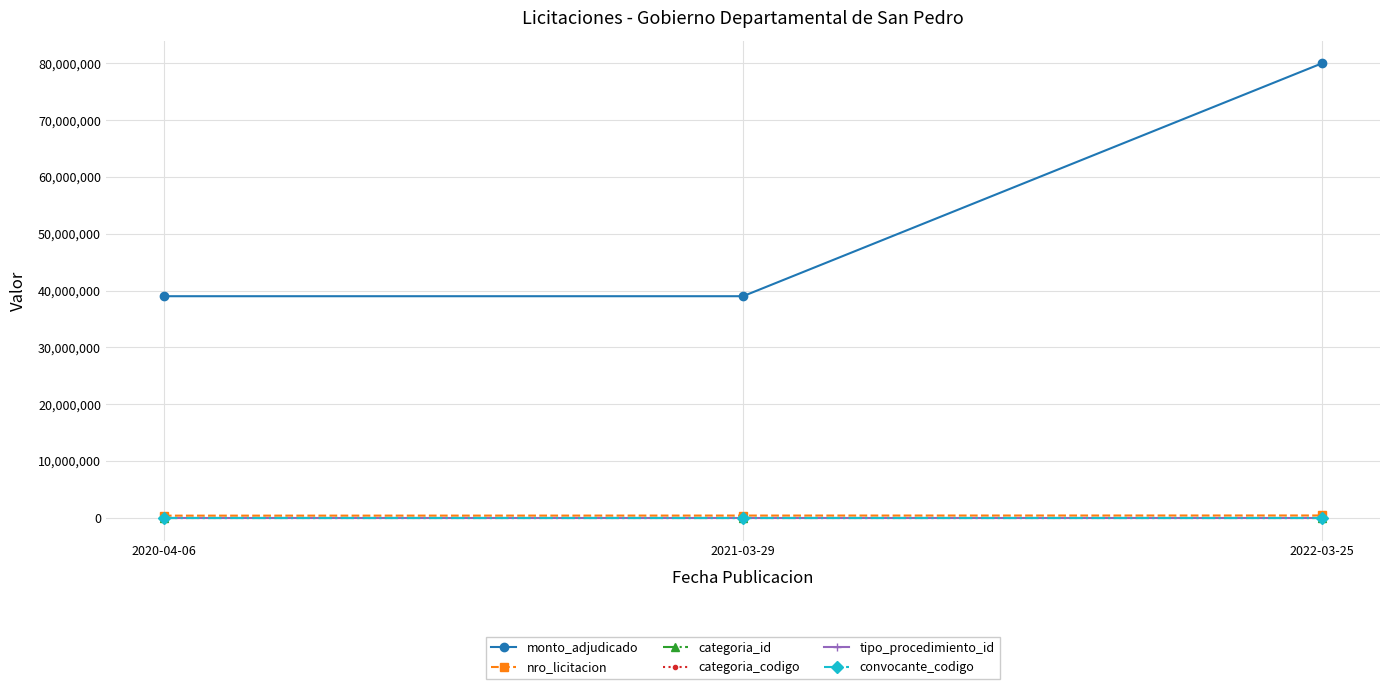

Which series has the largest total across all categories?

monto_adjudicado